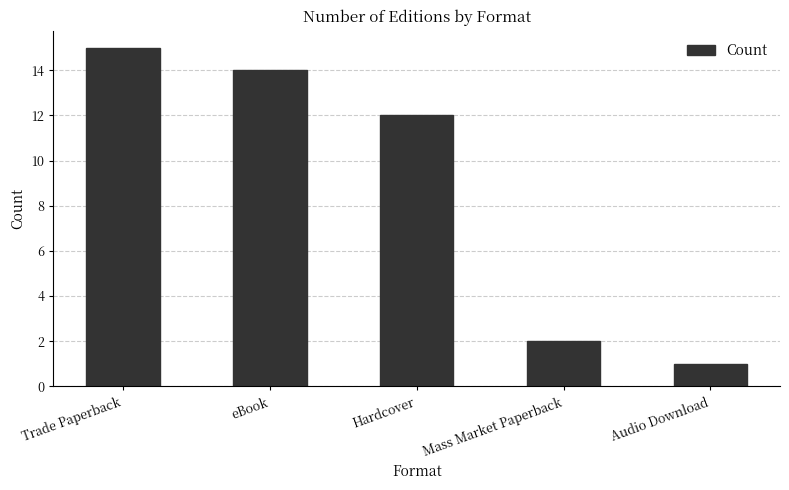

What position from the left is Audio Download?

5